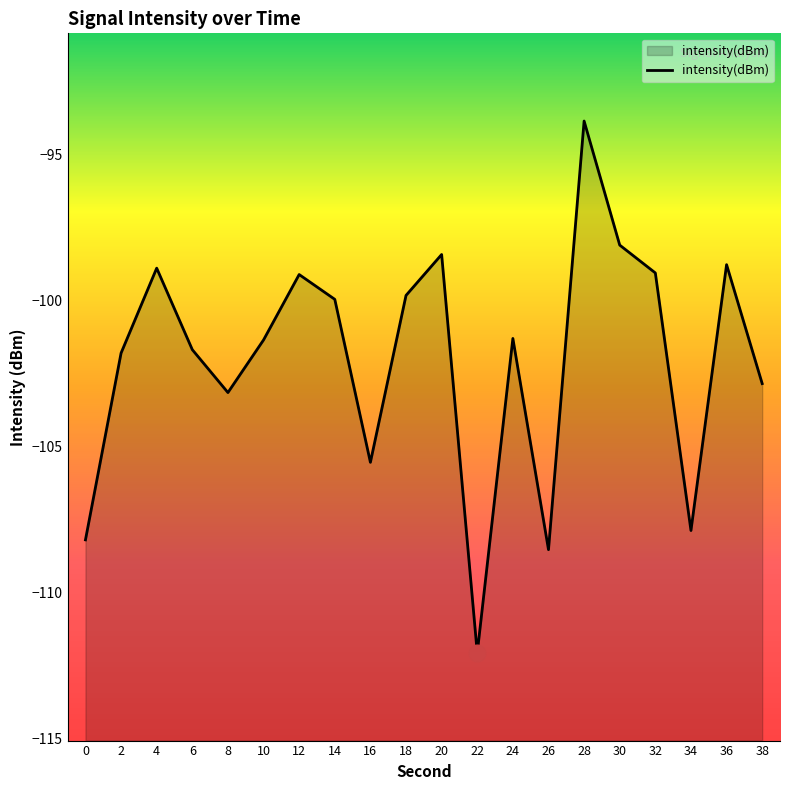

What is the greatest value displayed?

-93.9